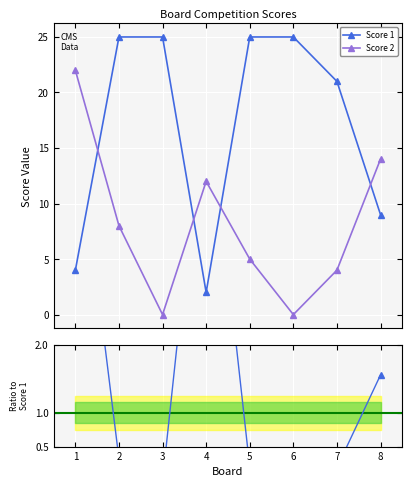

What is the greatest value displayed?

25.0